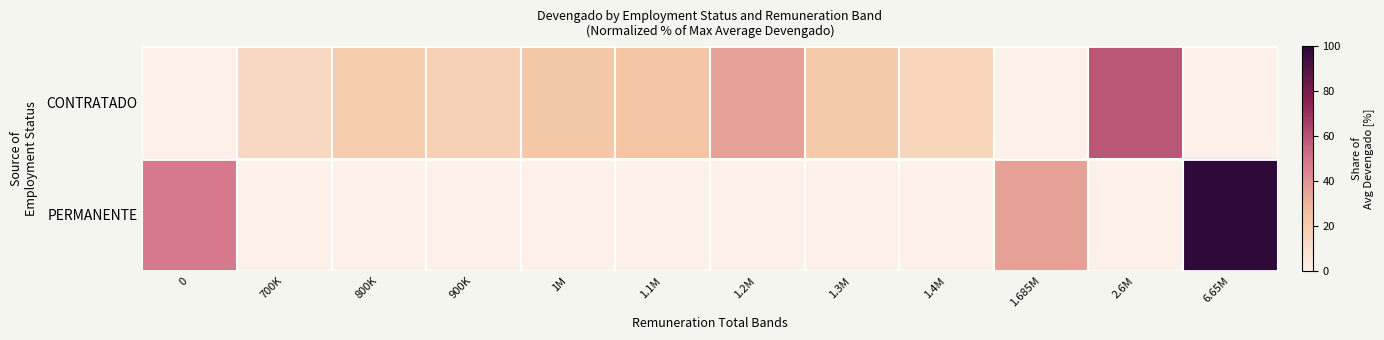

List the series in order of their peak value, lowest first.

CONTRATADO, PERMANENTE